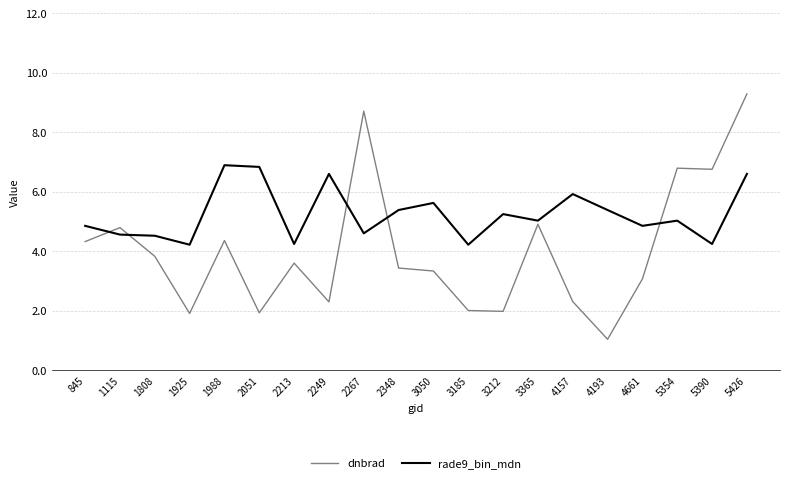

At which category is the sum across all series the highest?

5426